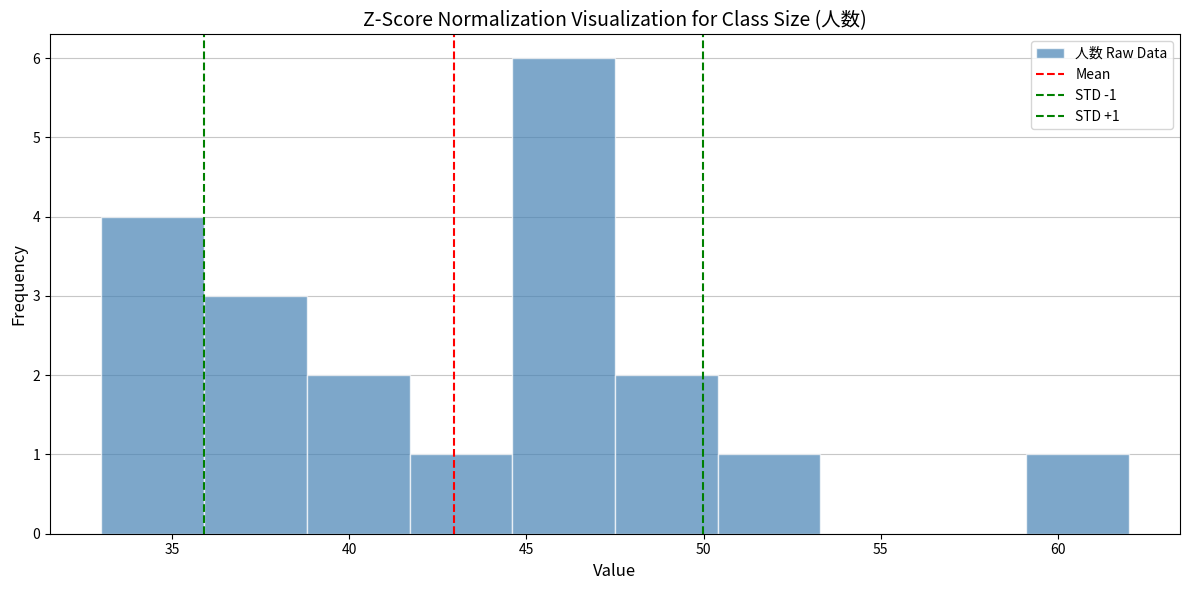

Over which range of the x-axis is the bar tallest?

44.6 to 47.5